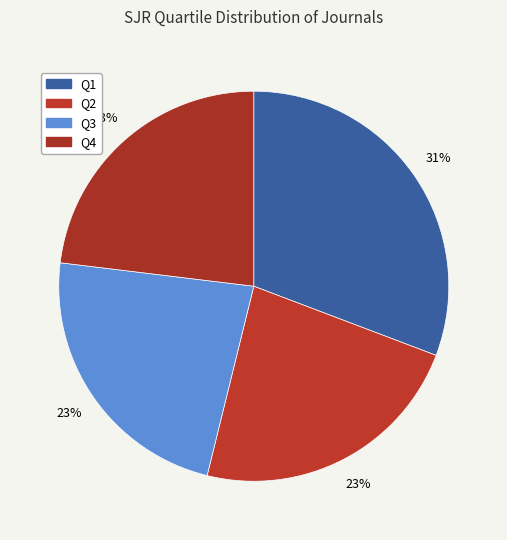

Is the sum of Q3 and Q4 greater than half?

No